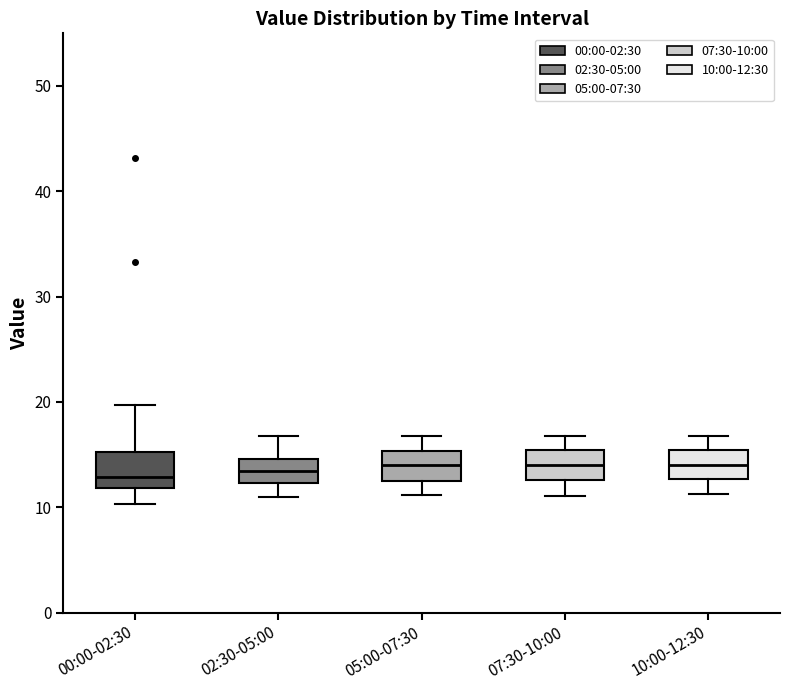

Reading left to right, transcribe this box plot: for each box, give where its median line is, the range the box spans, and where its two whiskers end, as read against the y-axis. The values are not printed on the chart, so give them approximately, as read against the axis.

00:00-02:30: median 13, box 12 to 15, whiskers 10 to 20
02:30-05:00: median 13, box 12 to 15, whiskers 11 to 17
05:00-07:30: median 14, box 12 to 15, whiskers 11 to 17
07:30-10:00: median 14, box 13 to 15, whiskers 11 to 17
10:00-12:30: median 14, box 13 to 15, whiskers 11 to 17